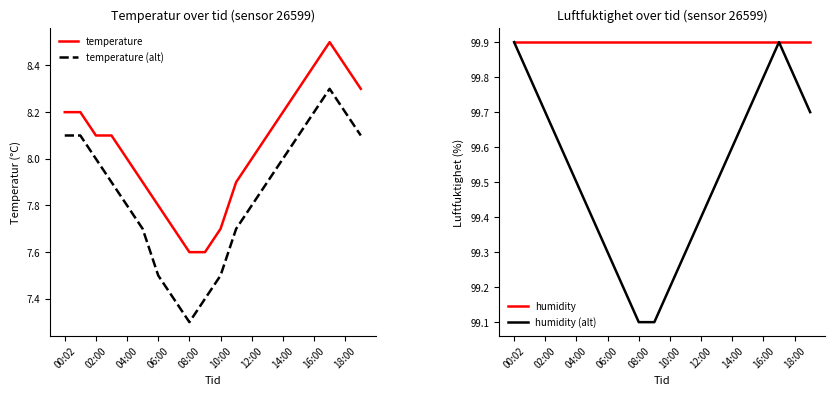

True or false: temperature and temperature (alt) cross at least once.

False